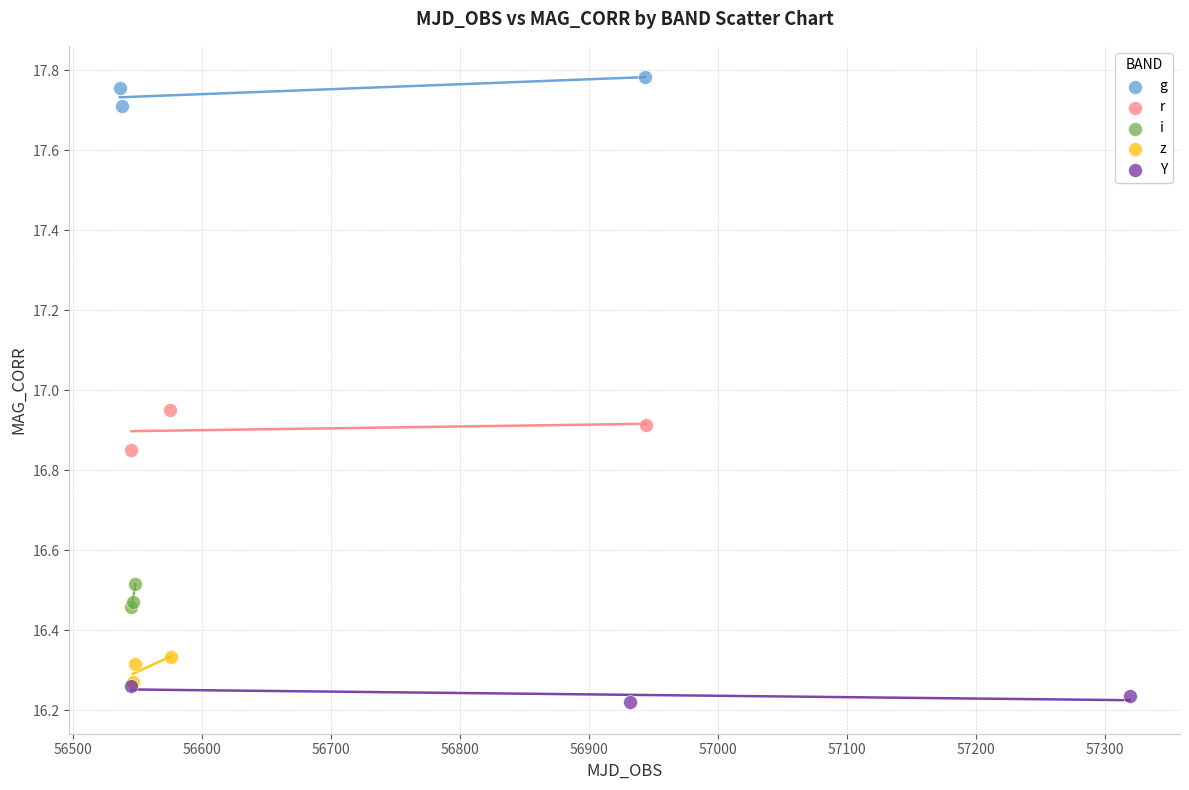

Which series contains the highest Y value?

g